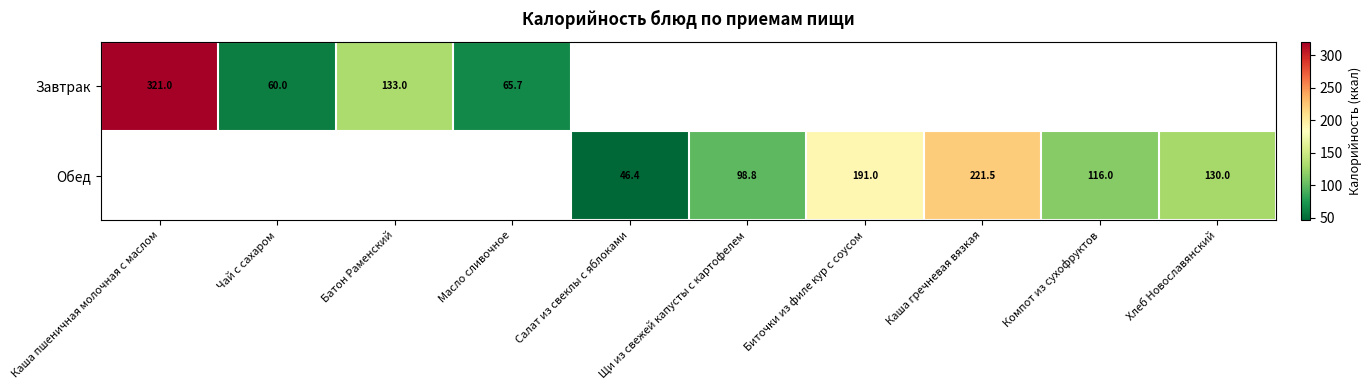

True or false: Обед has a value of 170.4 at Щи из свежей капусты с картофелем.

False